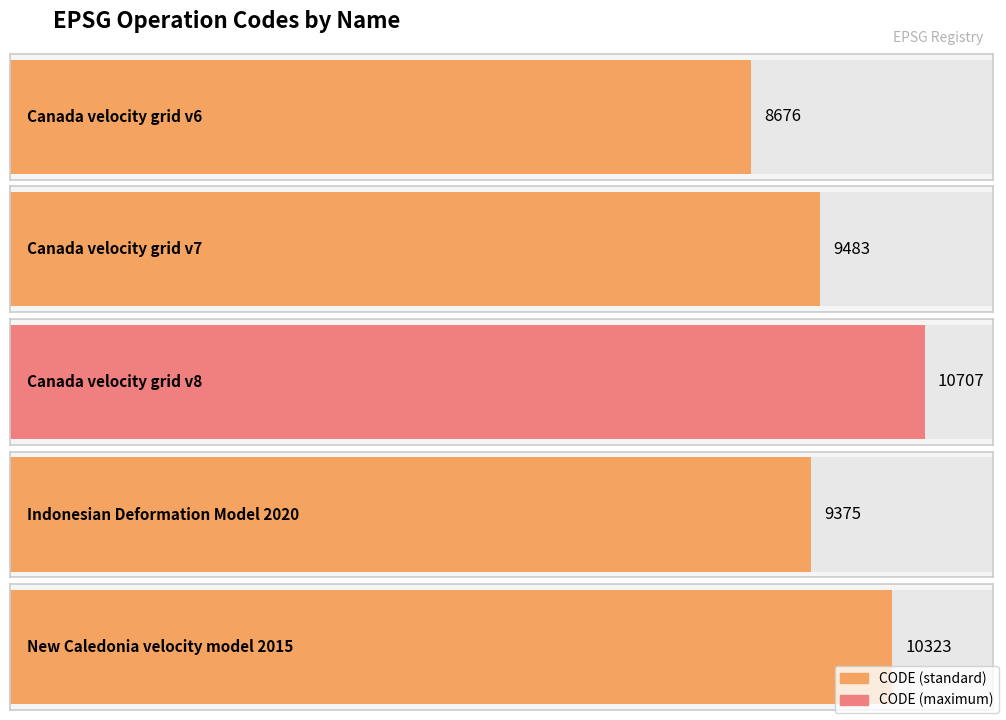

What is the maximum value shown in the chart?

10707